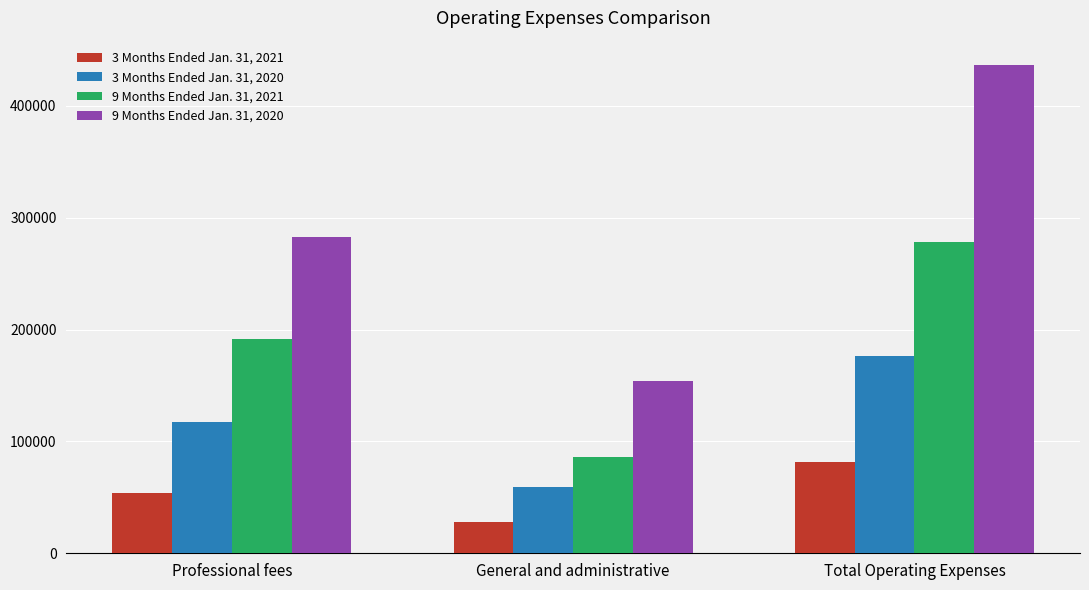

Is the value of 3 Months Ended Jan. 31, 2021 at General and administrative greater than the value of 9 Months Ended Jan. 31, 2021 at Professional fees?

No